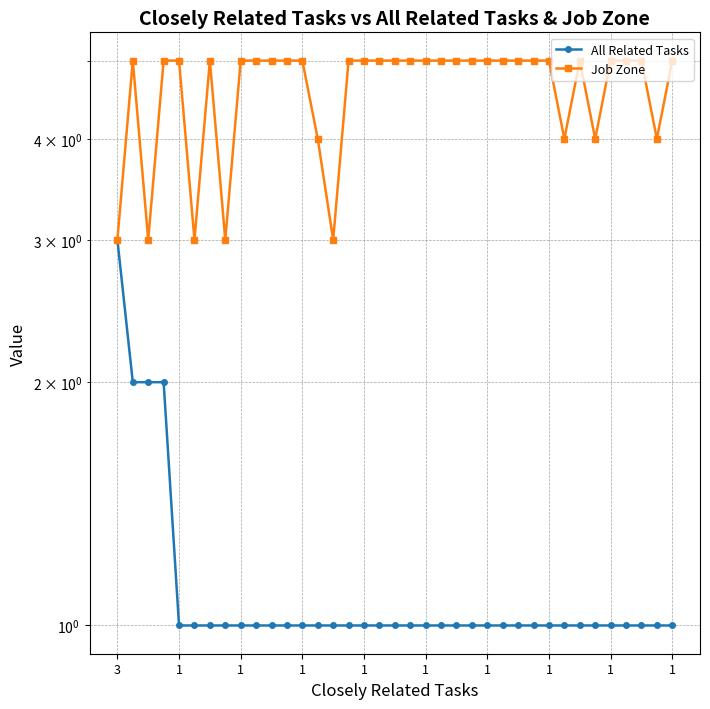

What value does the Job Zone series have at 19?

5